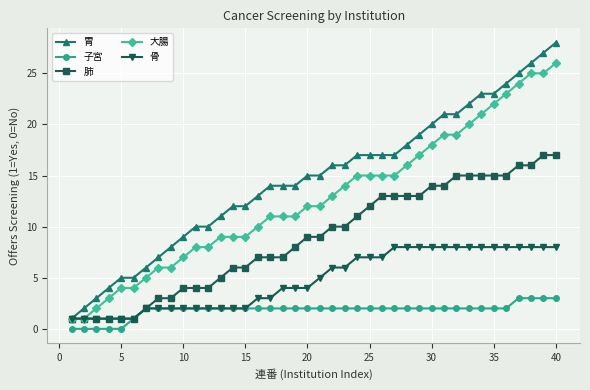

Which series has the widest spread of values?

胃